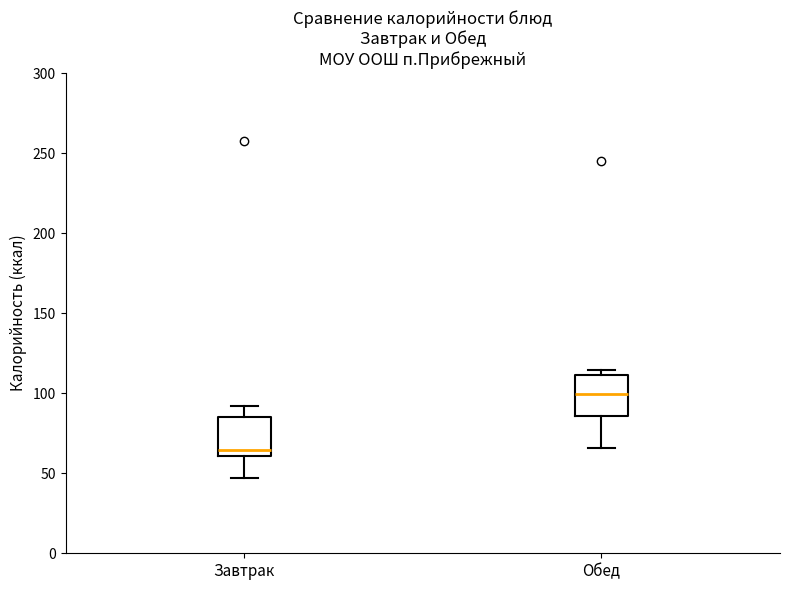

Reading left to right, read every box against the y-axis: the position of its median line, the range the box covers, and the ends of its whiskers. The values are not printed on the chart, so give them approximately, as read against the axis.

Завтрак: median 65, box 60 to 85, whiskers 45 to 90
Обед: median 100, box 85 to 110, whiskers 65 to 115